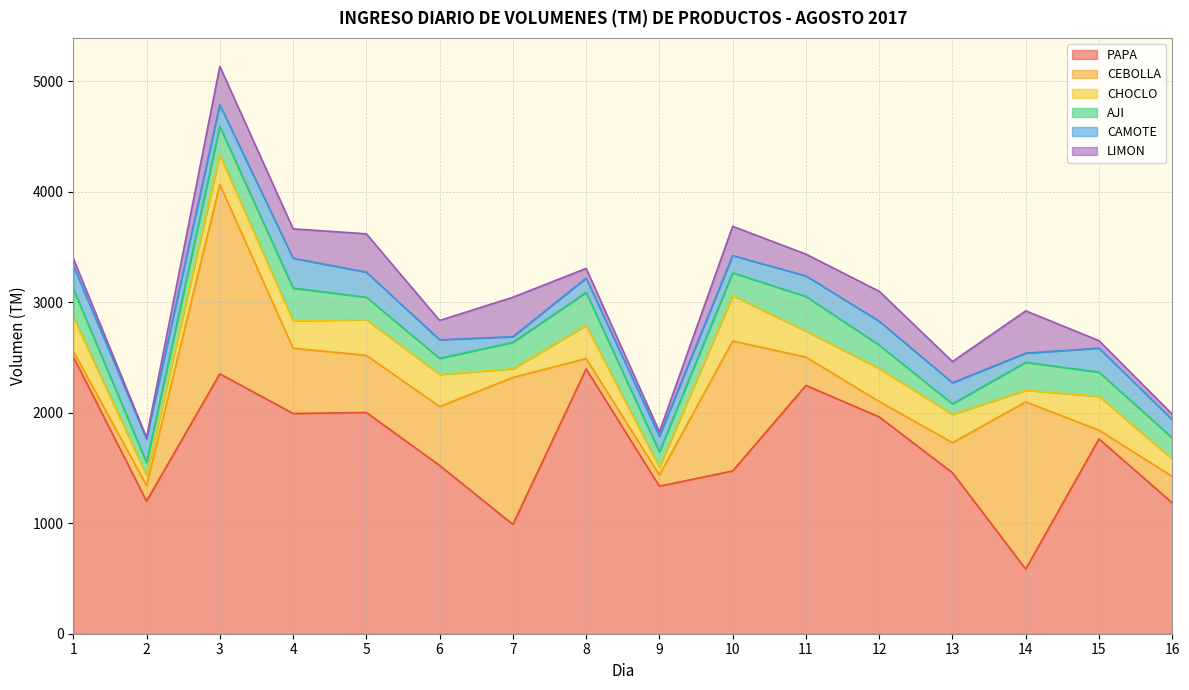

How many categories are shown in the chart?

16